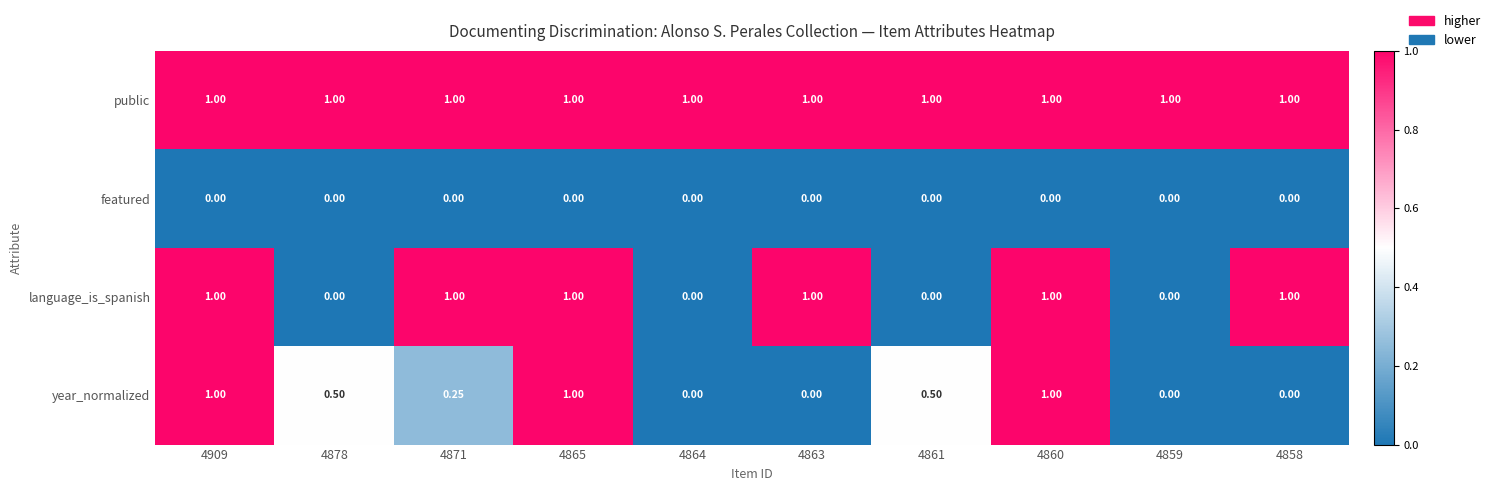

Is the value of public at 4878 greater than the value of language_is_spanish at 4864?

Yes